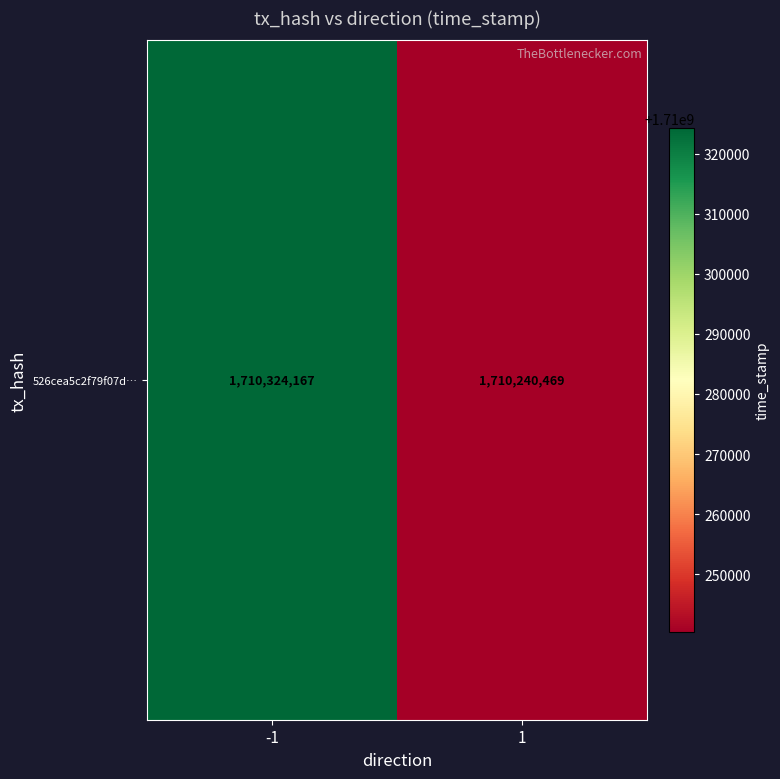

What is the average value?

1710282318